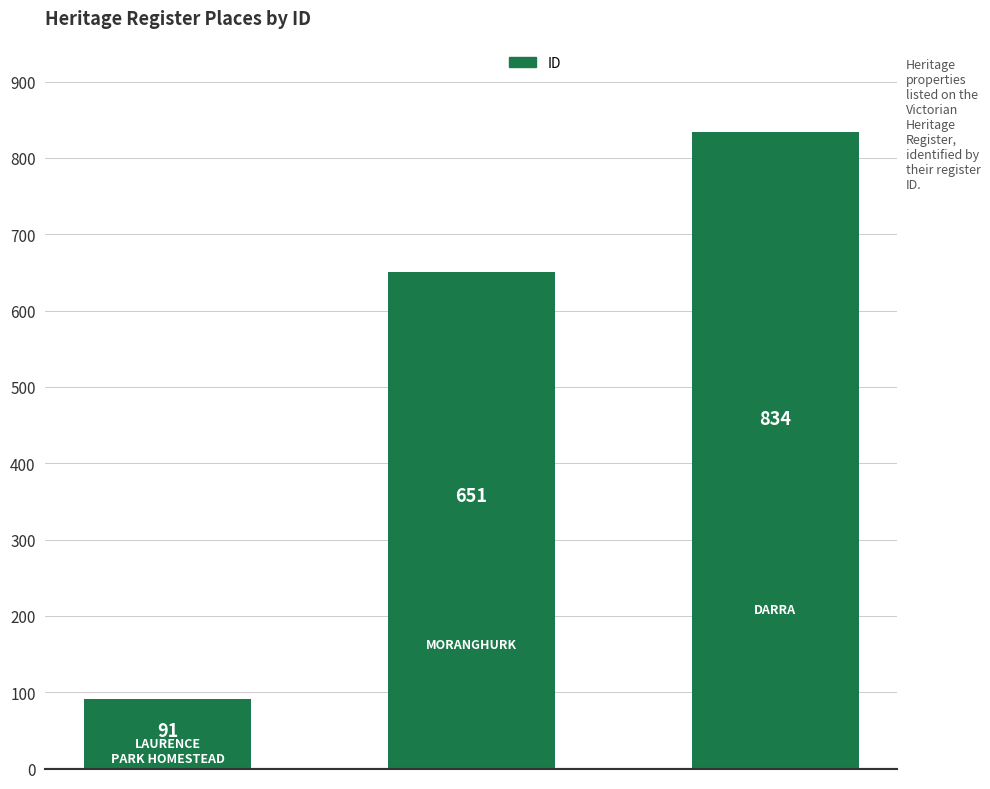

What is the average value?

525